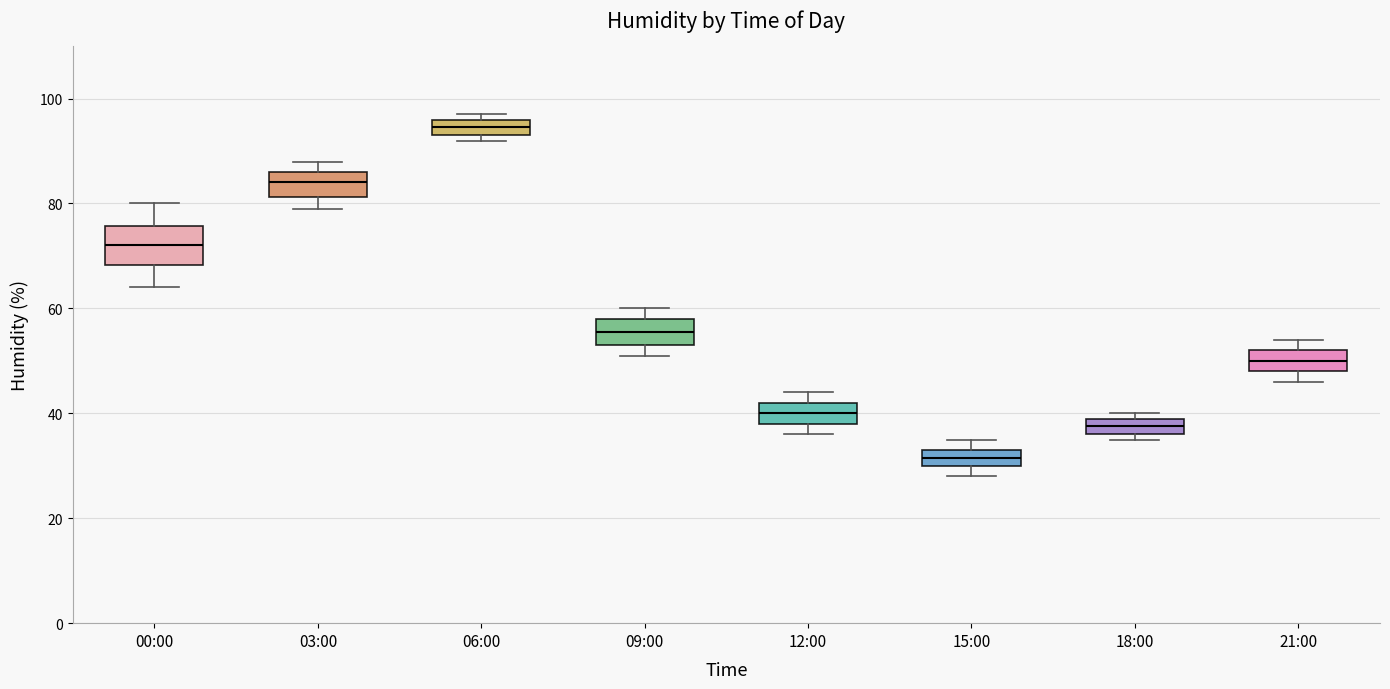

Reading left to right, transcribe this box plot: for each box, give where its median line is, the range the box spans, and where its two whiskers end, as read against the y-axis. The values are not printed on the chart, so give them approximately, as read against the axis.

00:00: median 72, box 68 to 76, whiskers 64 to 80
03:00: median 84, box 82 to 86, whiskers 80 to 88
06:00: median 94 (inside the box), box 94 to 96, whiskers 92 to 98
09:00: median 56, box 54 to 58, whiskers 52 to 60
12:00: median 40, box 38 to 42, whiskers 36 to 44
15:00: median 32, box 30 to 34, whiskers 28 to 36
18:00: median 38, box 36 to 40, whiskers 36 (just below the box's lower edge) to 40 (just above the box's upper edge)
21:00: median 50, box 48 to 52, whiskers 46 to 54